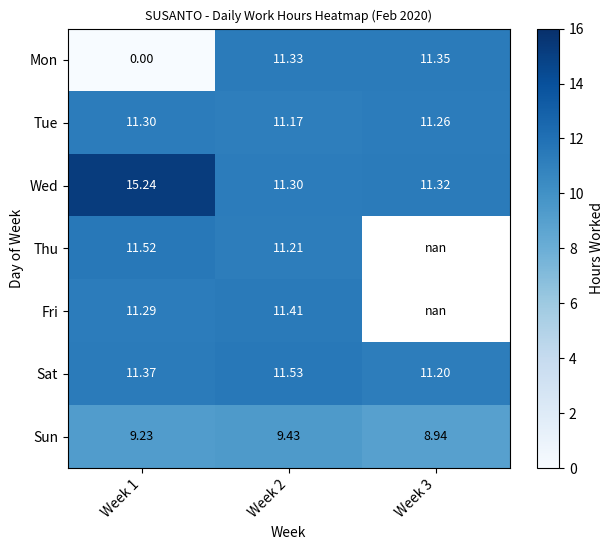

What is the difference between the Wed values at Week 1 and Week 3?

3.9